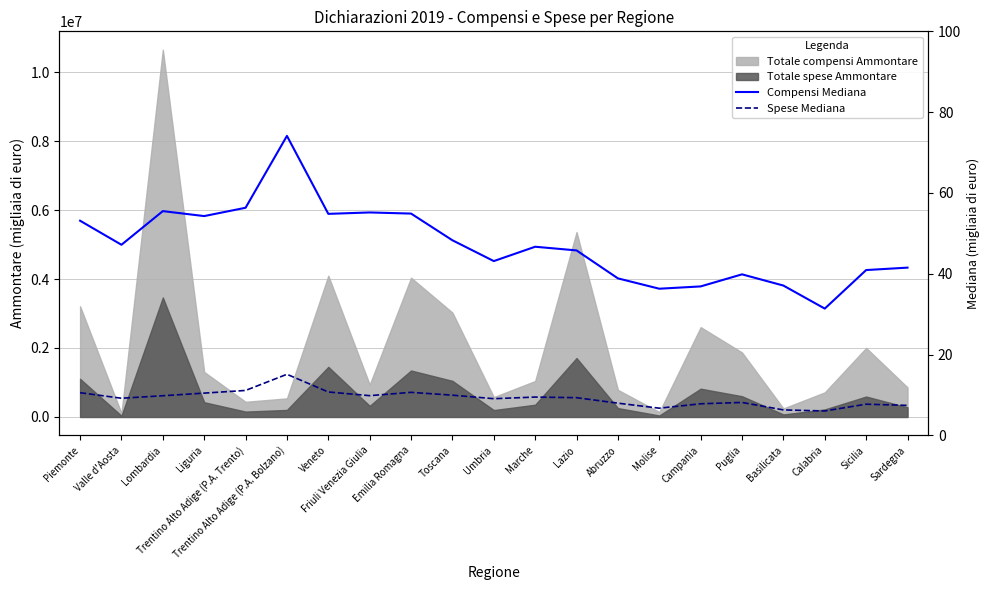

Where is Compensi Mediana nearest to the value 52?

Piemonte